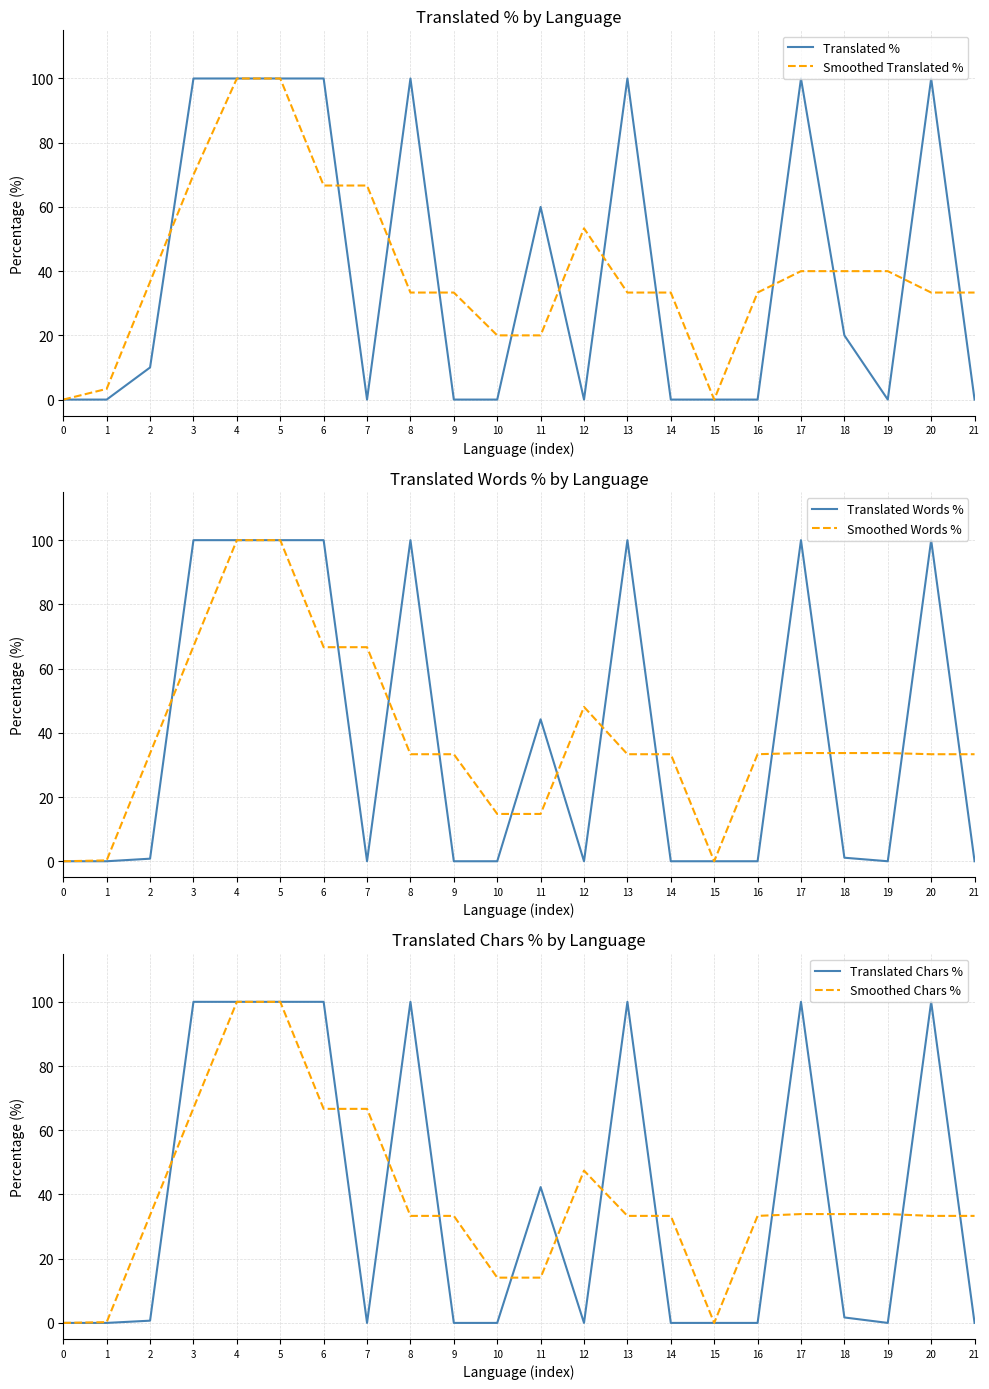

True or false: Translated % has a value of 0.0 at 16.

True